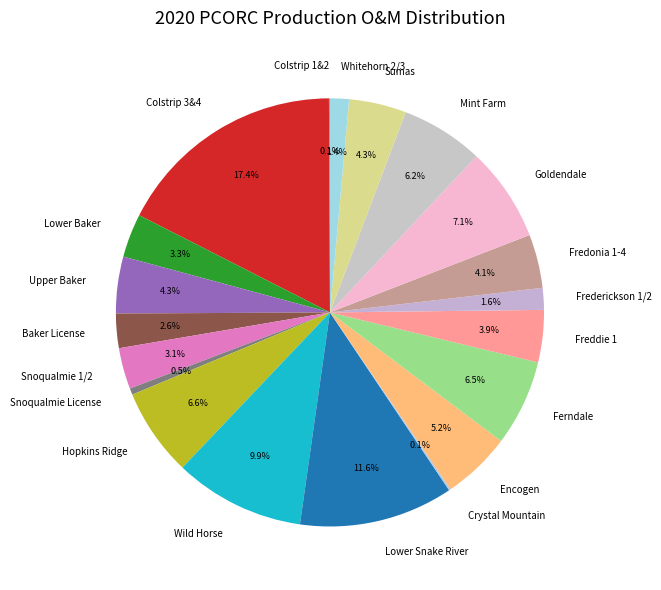

Is there a majority slice in this chart?

No